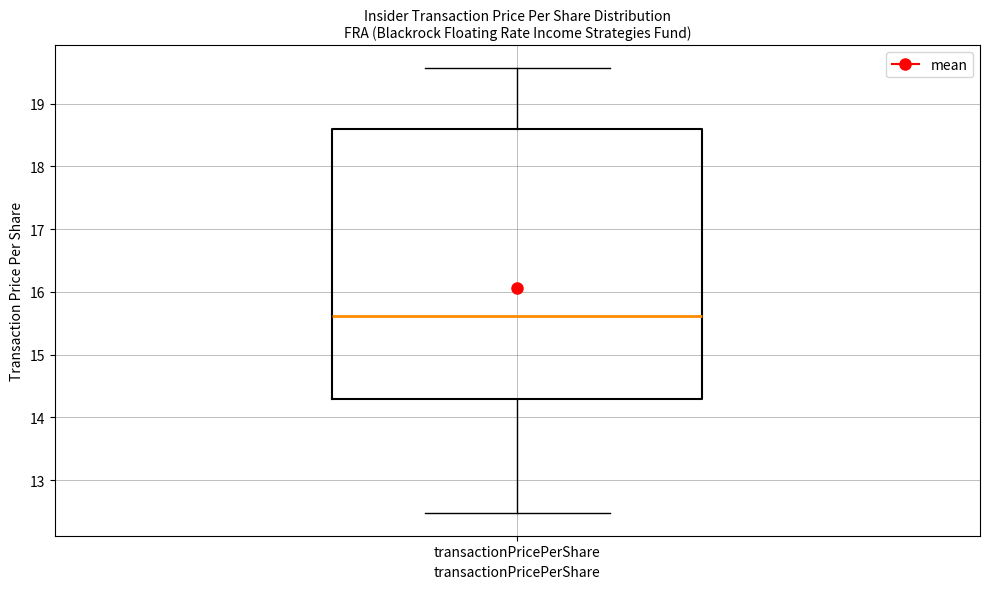

Read this box plot against the y-axis: the position of the median line, the range covered by the box, and the ends of both whiskers. The values are not printed on the chart, so give them approximately, as read against the axis.

median 15.6, box 14.3 to 18.6, whiskers 12.5 to 19.6